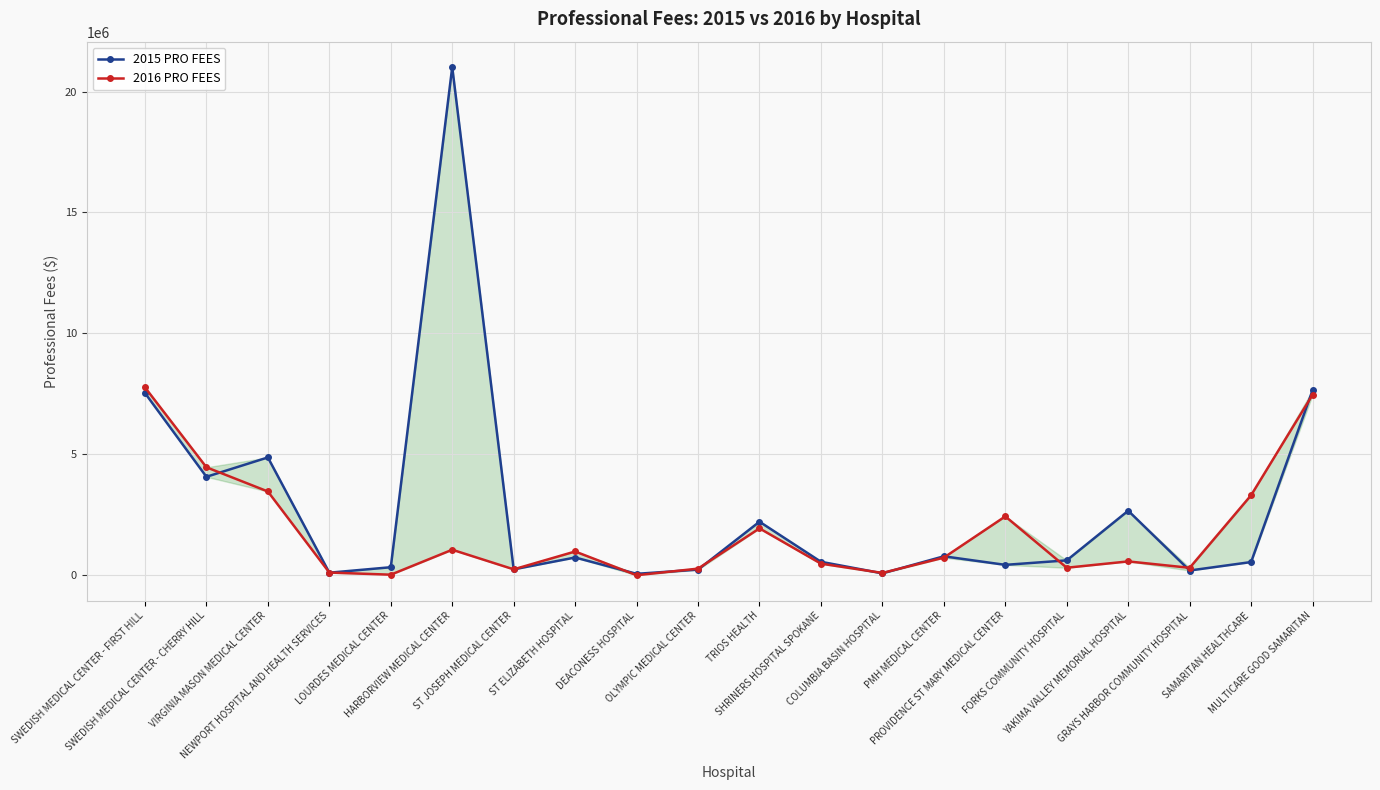

In 2015 PRO FEES, how many points are lower than both neighbors (excluding endpoints)?

7